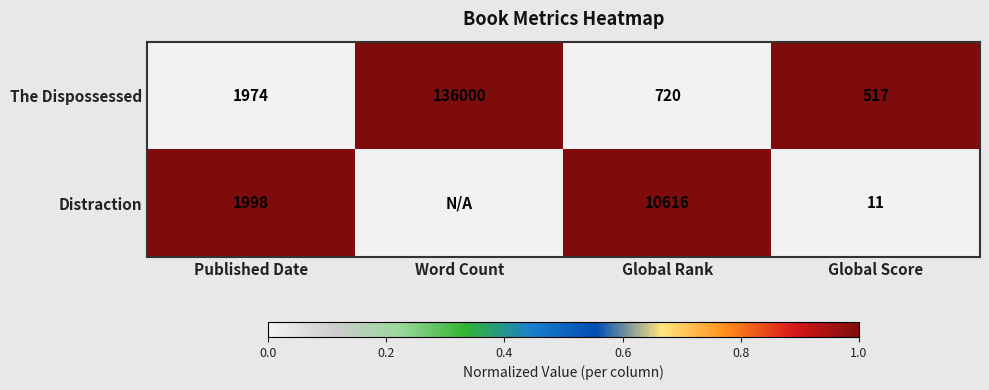

How many data points does each series have?

4